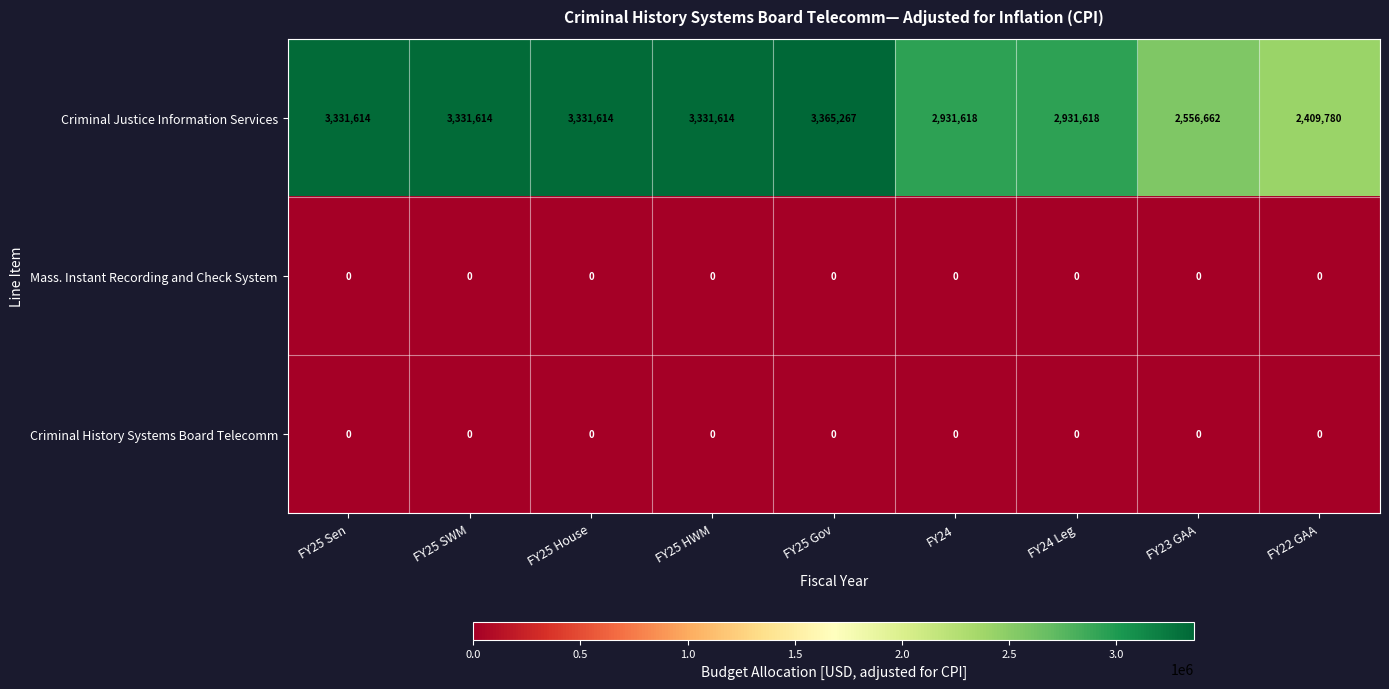

What value does the Criminal Justice Information Services series have at FY24?

2931618